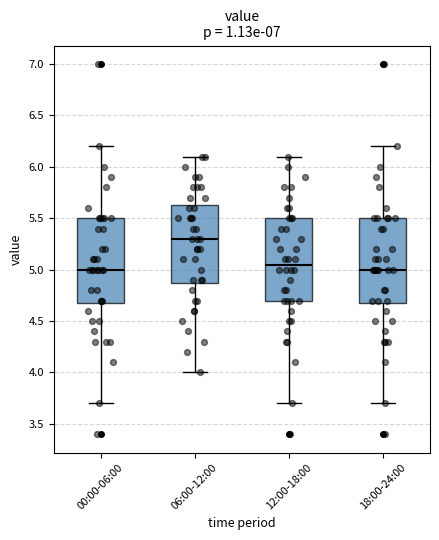

Where does the lower whisker of the box for 18:00-24:00 end on the y-axis? The values are not printed on the chart, so give them approximately, as read against the axis.

3.70